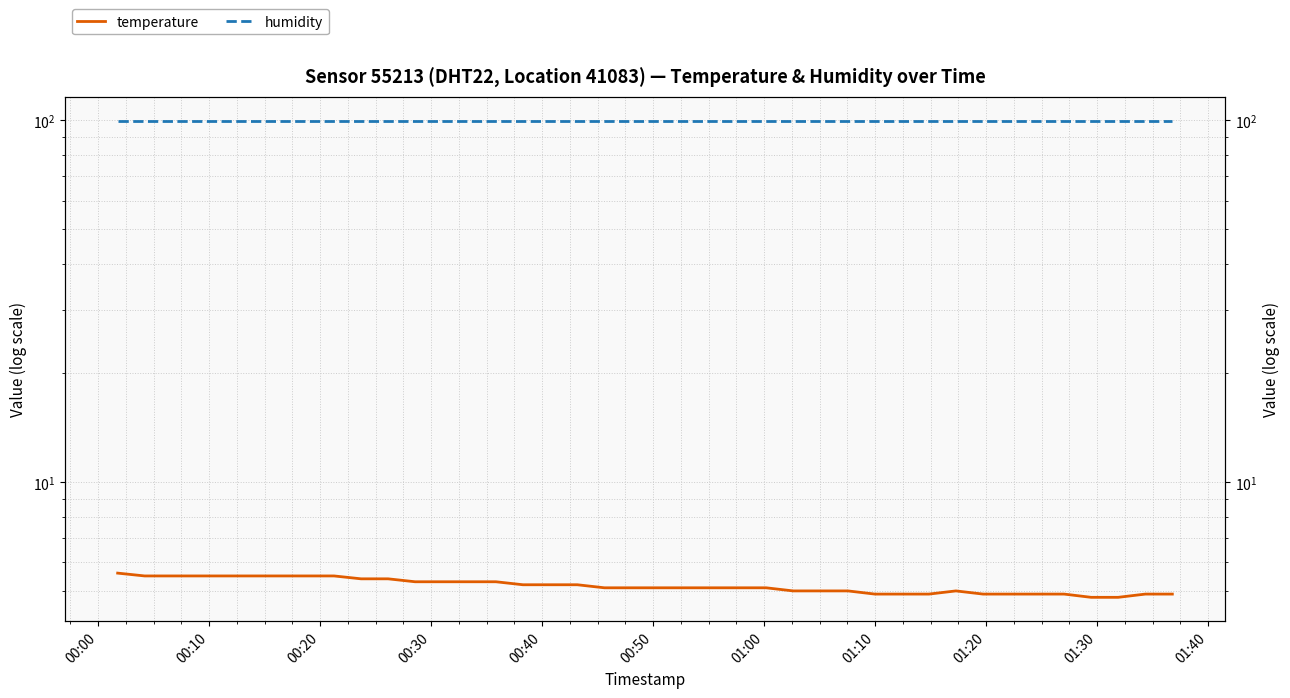

At which label does humidity reach its peak?

00:00